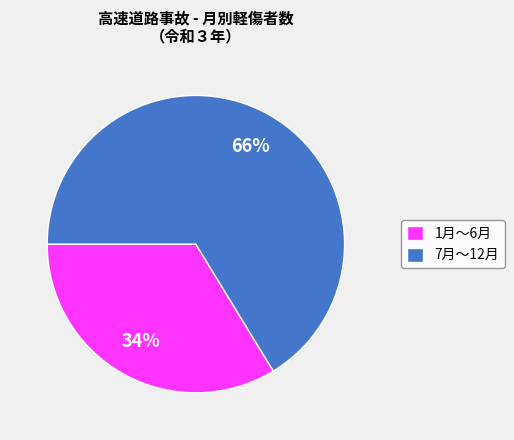

Which has a higher value, 7月〜12月 or 1月〜6月?

7月〜12月